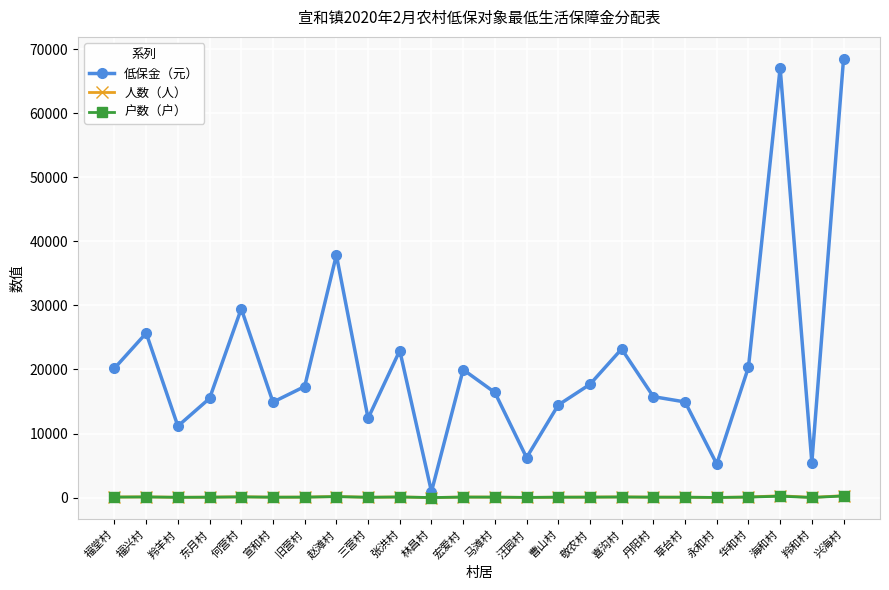

True or false: 低保金（元） has a value of 12370 at 三营村.

True